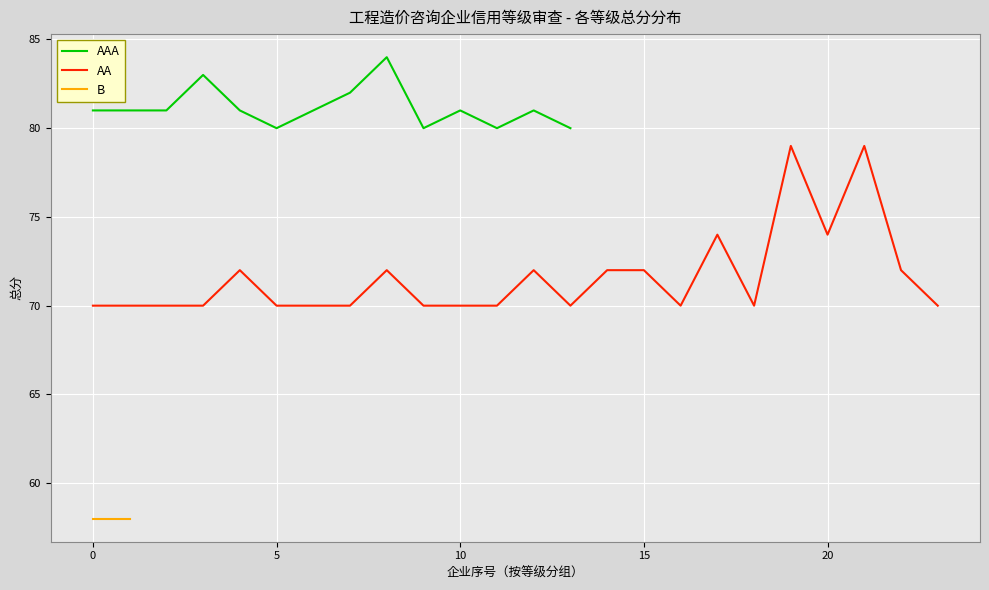

What is the highest value of the AAA series?

84